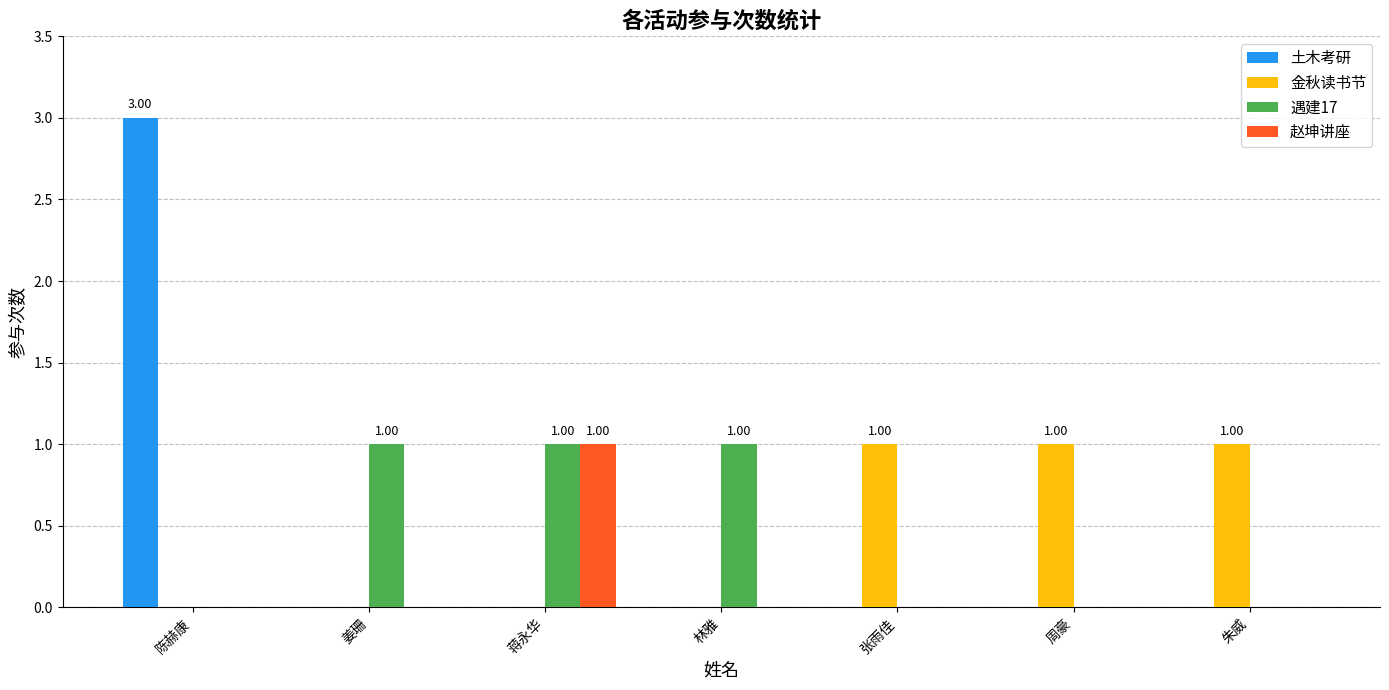

The value of 赵坤讲座 at 姜珊 is -1. True or false?

False